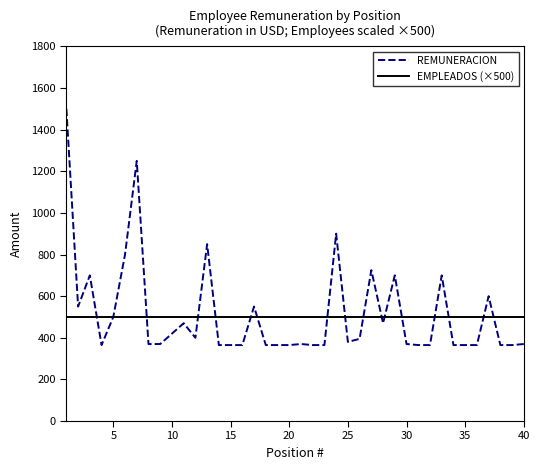

At how many categories does at least one series exceed 833?

4